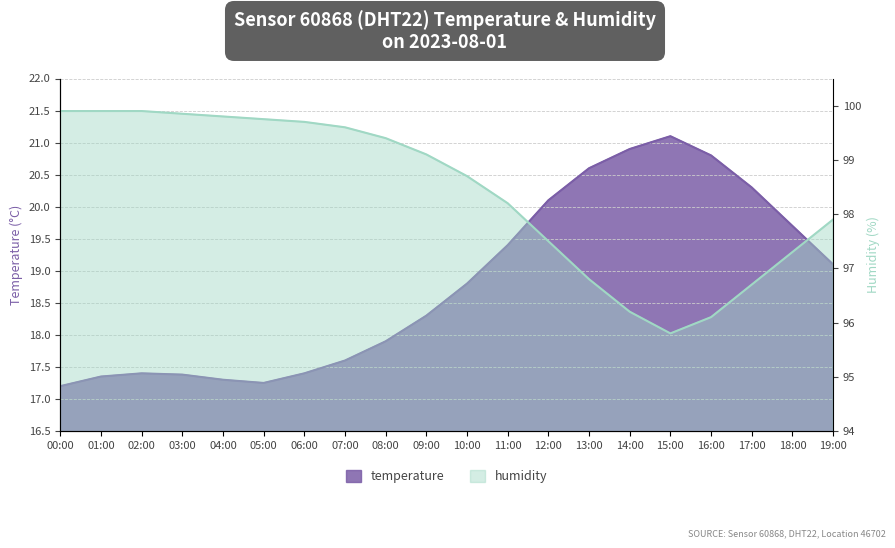

What are all the series names shown in the legend?

temperature, humidity